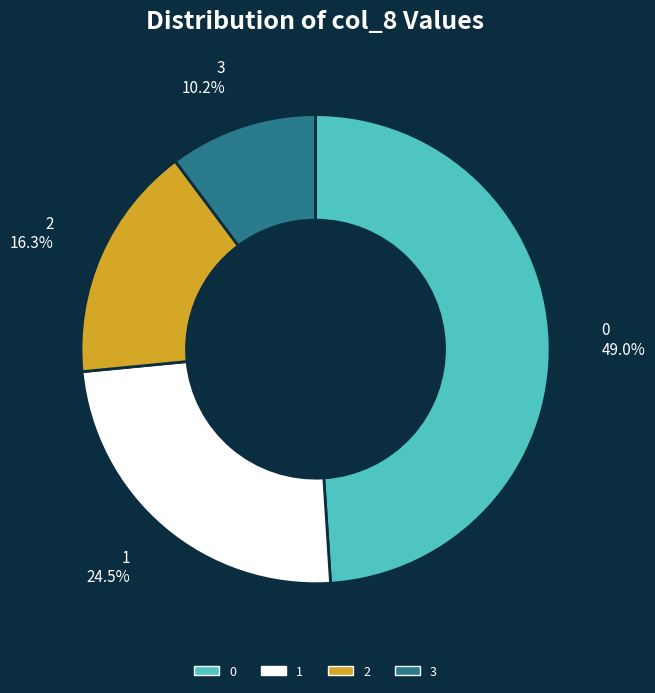

How many slices are in this pie chart?

4